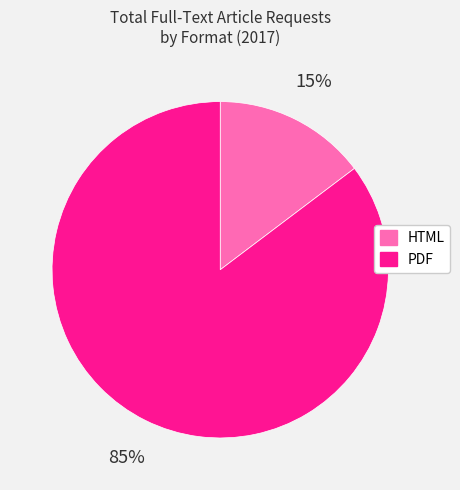

What is the largest slice in the pie chart?

PDF